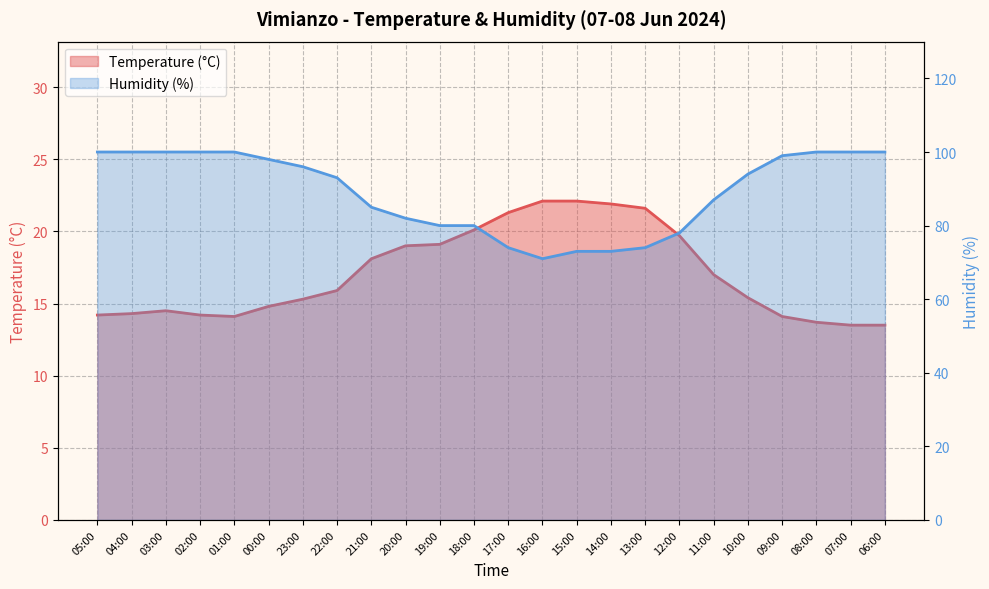

Which category has the lowest value in the Humidity (%) series?

16:00